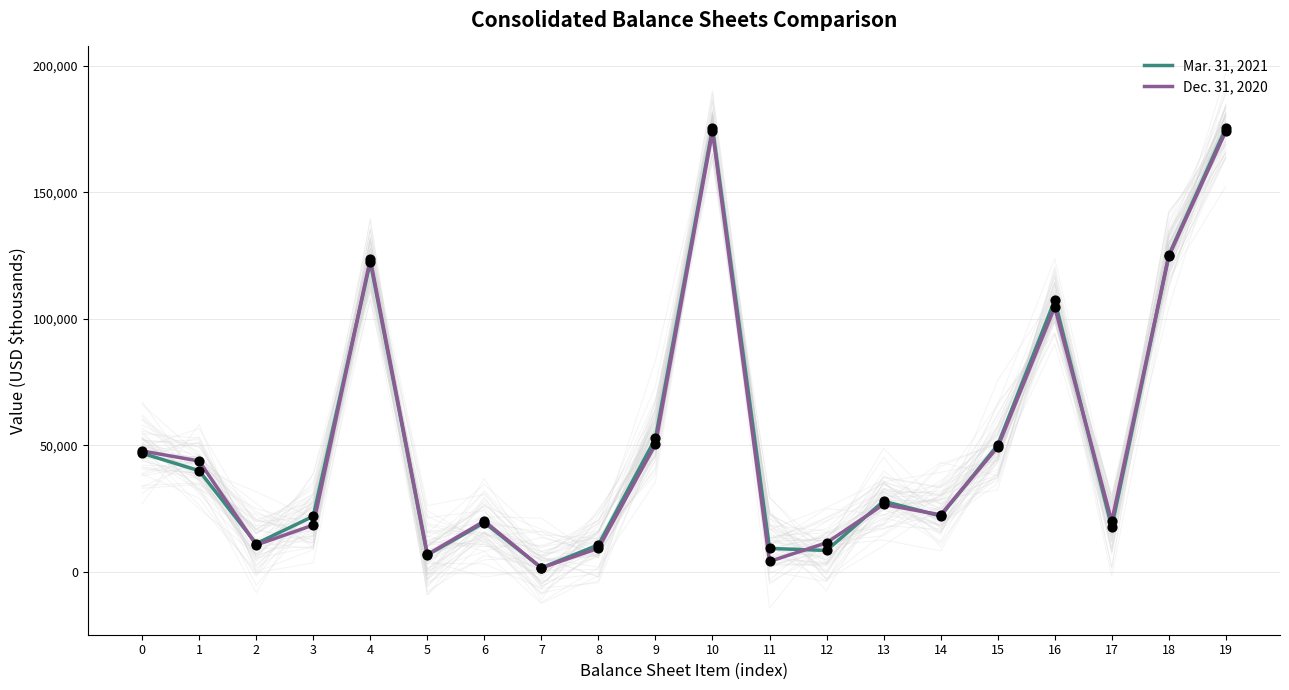

What are all the series names shown in the legend?

Mar. 31, 2021, Dec. 31, 2020